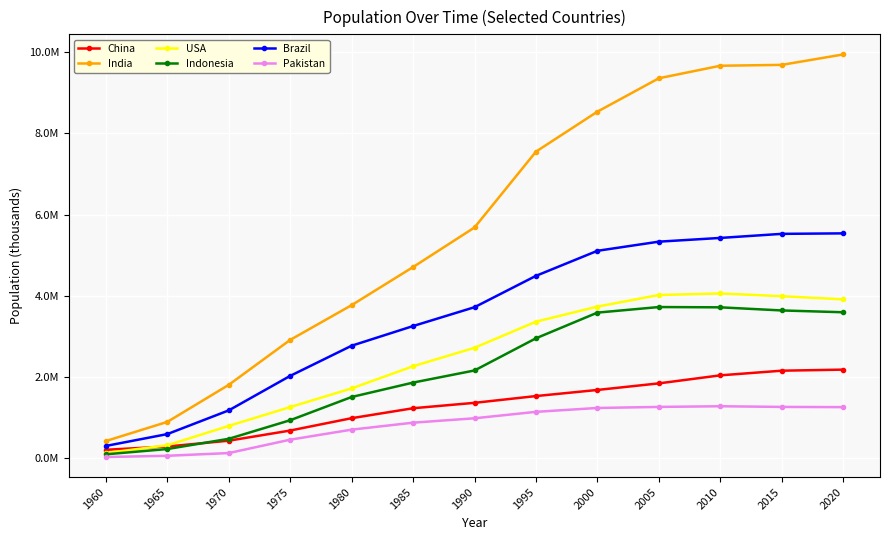

True or false: Brazil and India cross at least once.

False